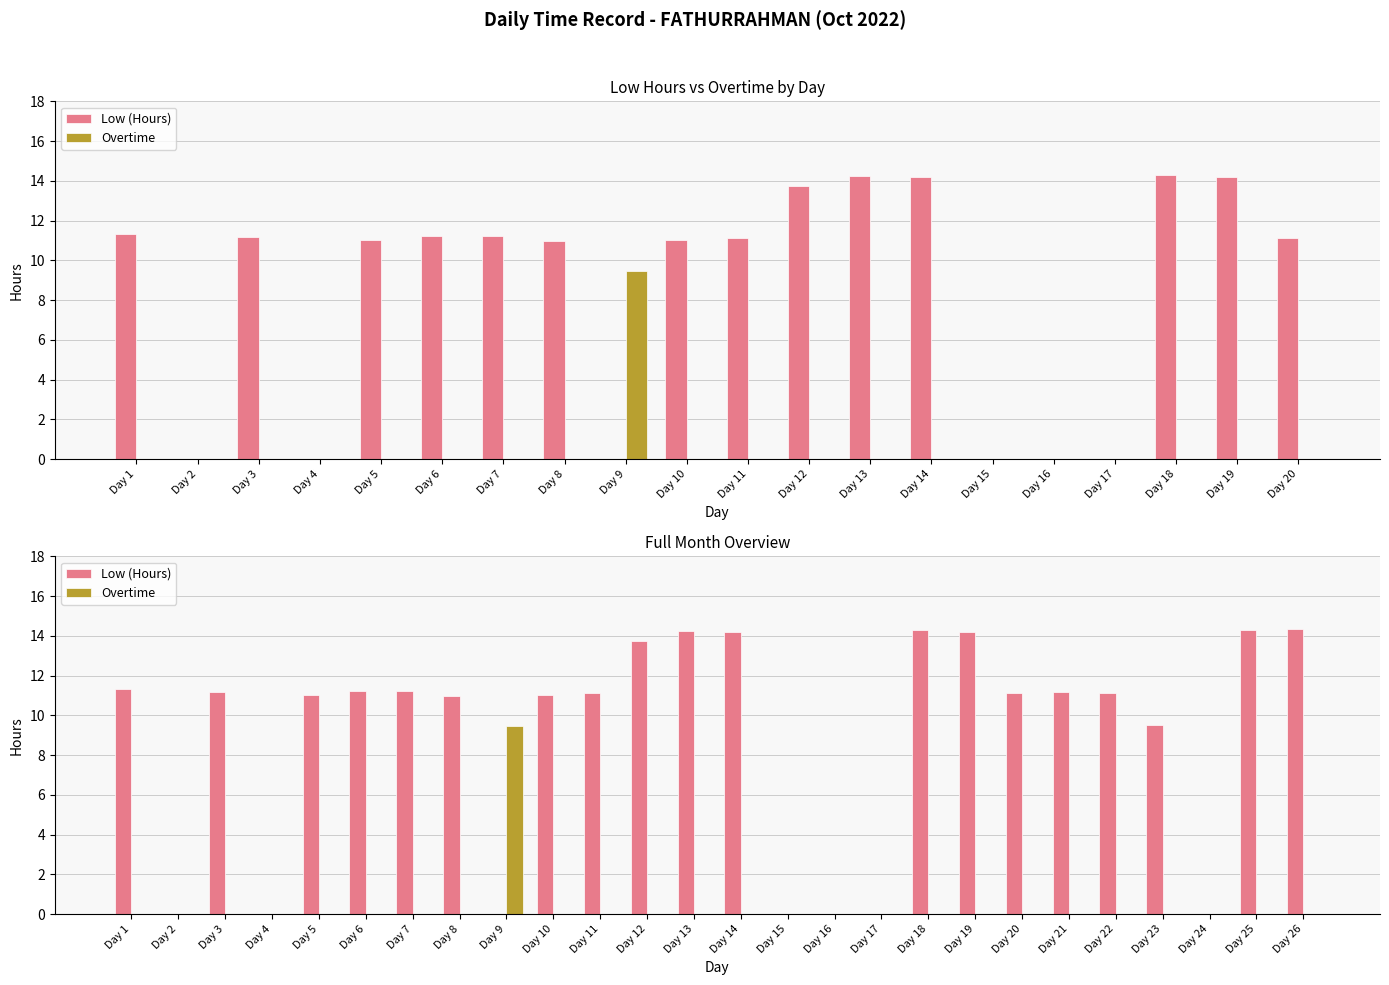

Rank the series by their maximum value, from highest to lowest.

Low (Hours), Overtime